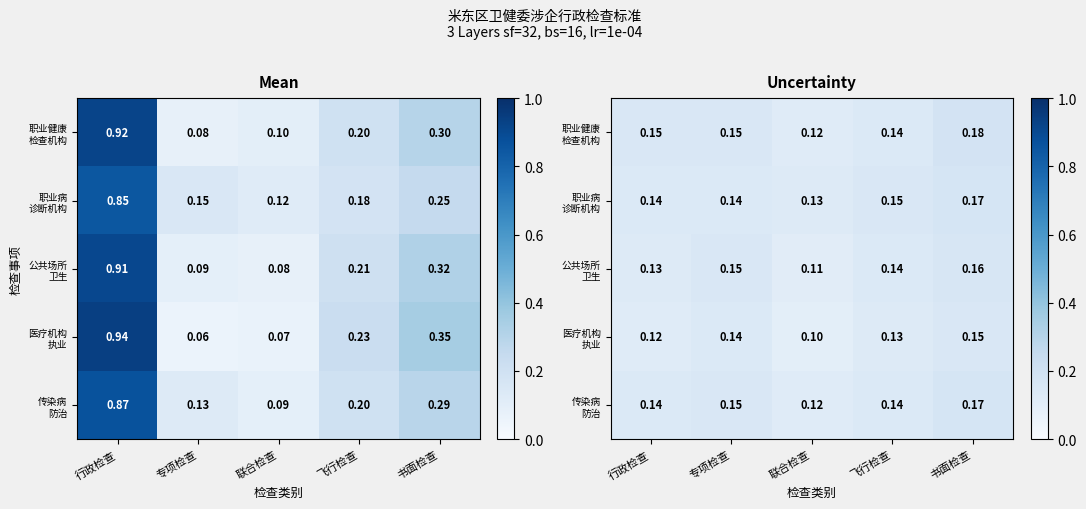

How many series are shown in this chart?

5